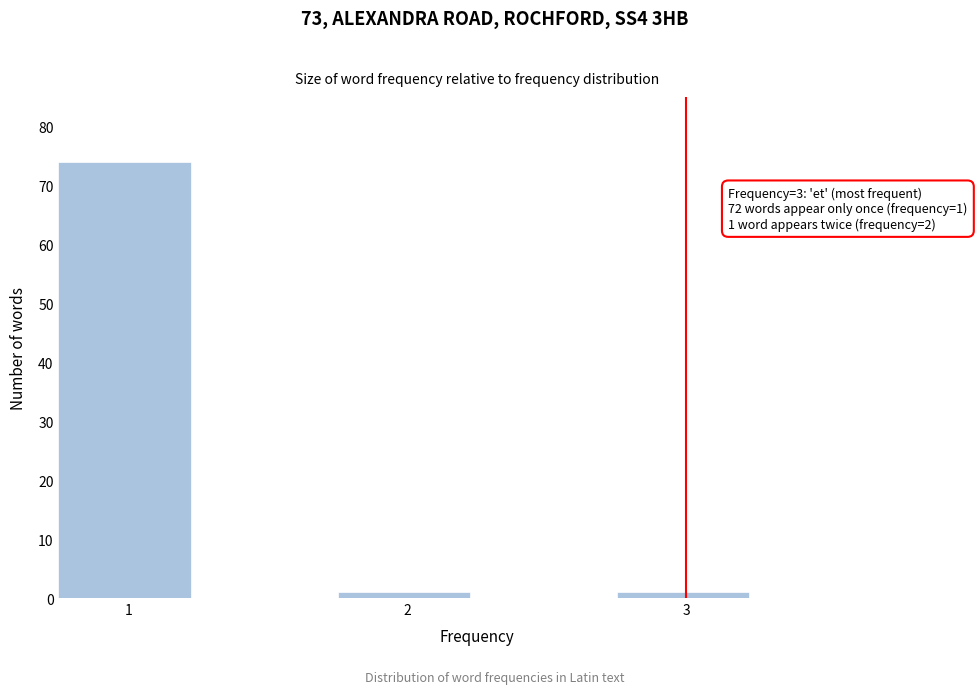

Over which range of the x-axis is the bar tallest?

0.75 to 1.25